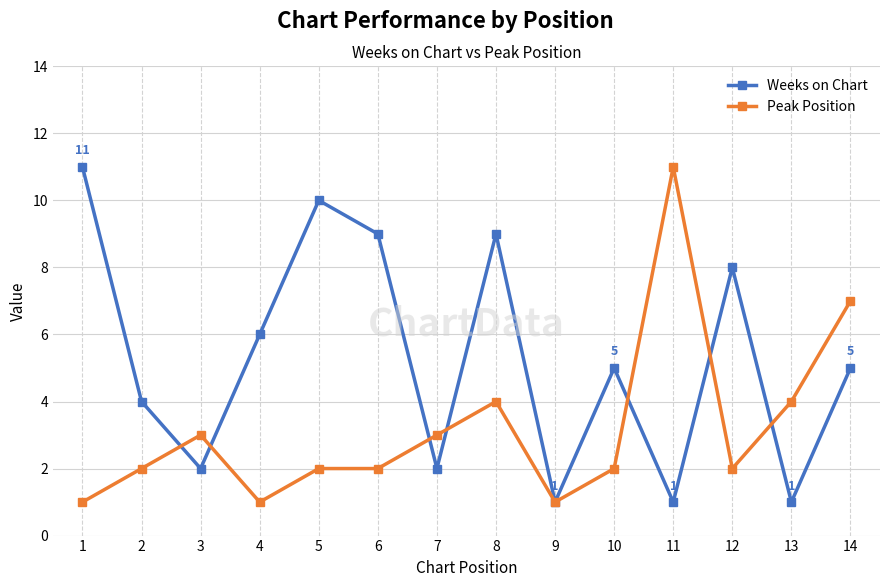

Is this an area chart (filled region under the line)?

No